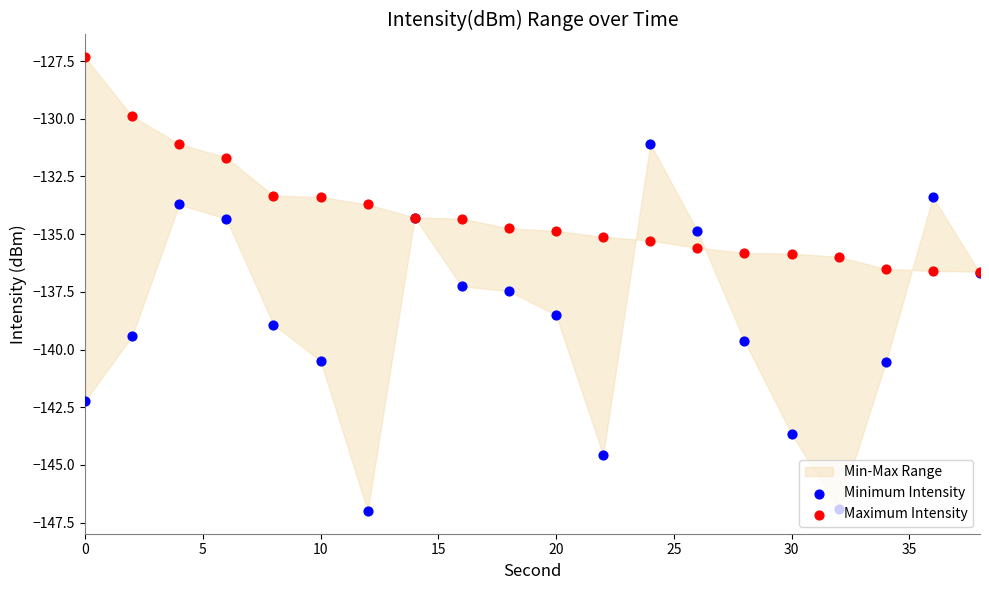

Which series contains the lowest Y value?

Minimum Intensity